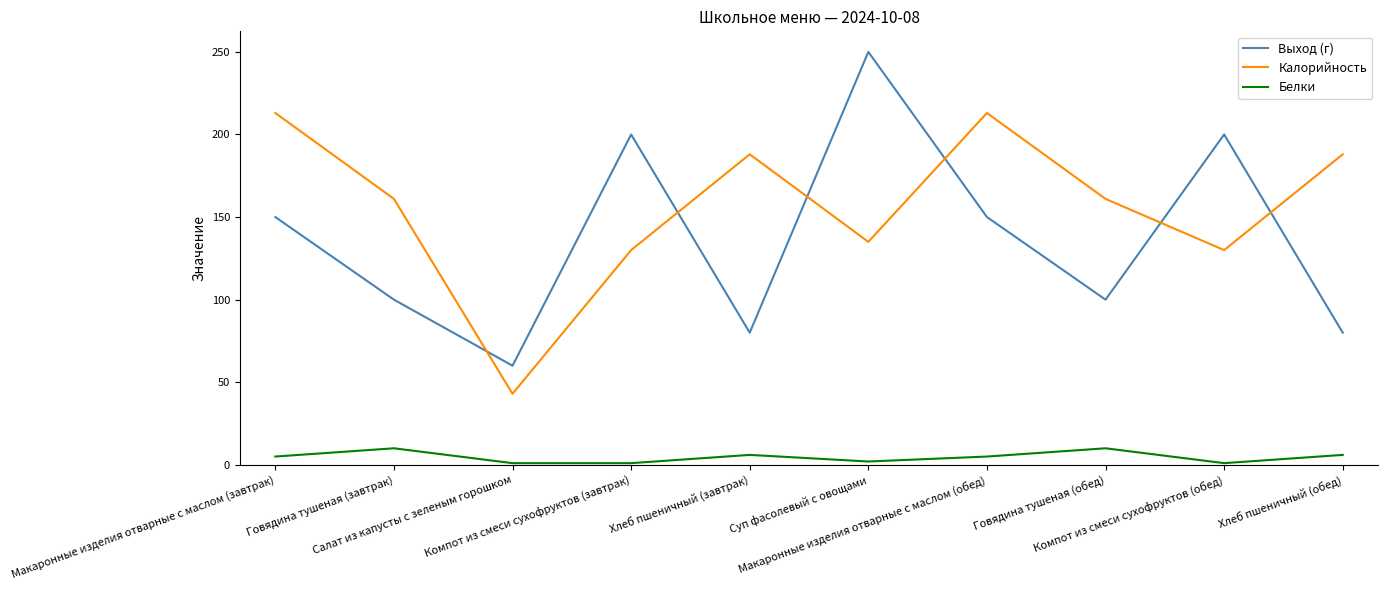

Is the value of Калорийность at Говядина тушеная (завтрак) greater than the value of Белки at Компот из смеси сухофруктов (завтрак)?

Yes